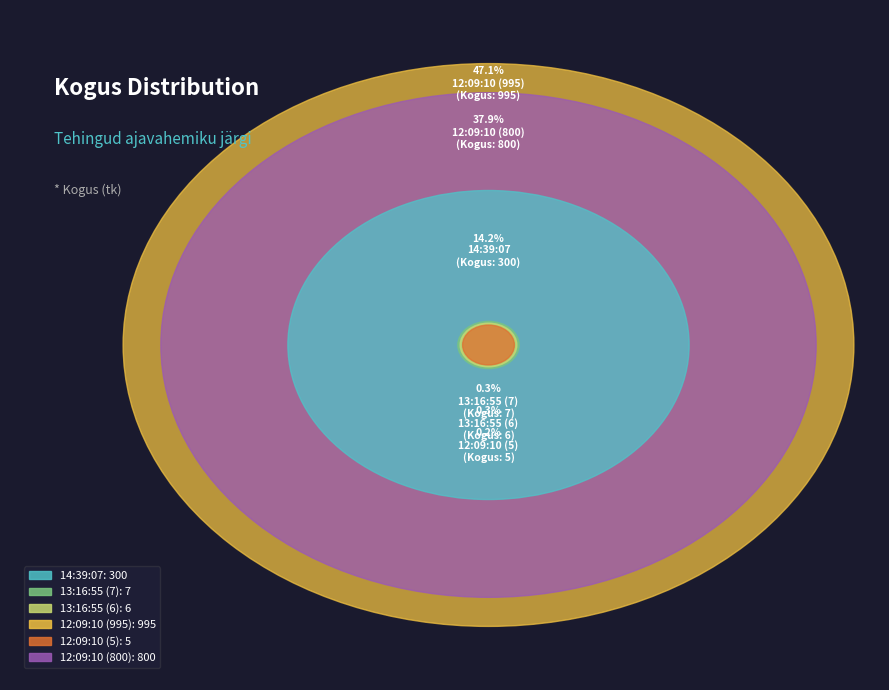

Count the number of slices in the pie.

6